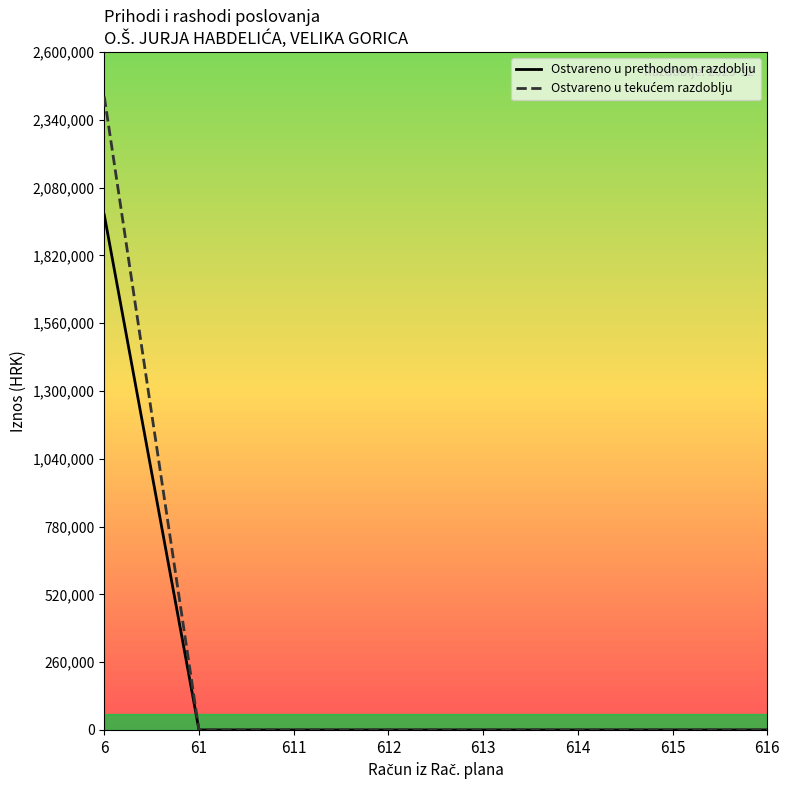

The value of Ostvareno u prethodnom razdoblju at 616 is 0.0. True or false?

True